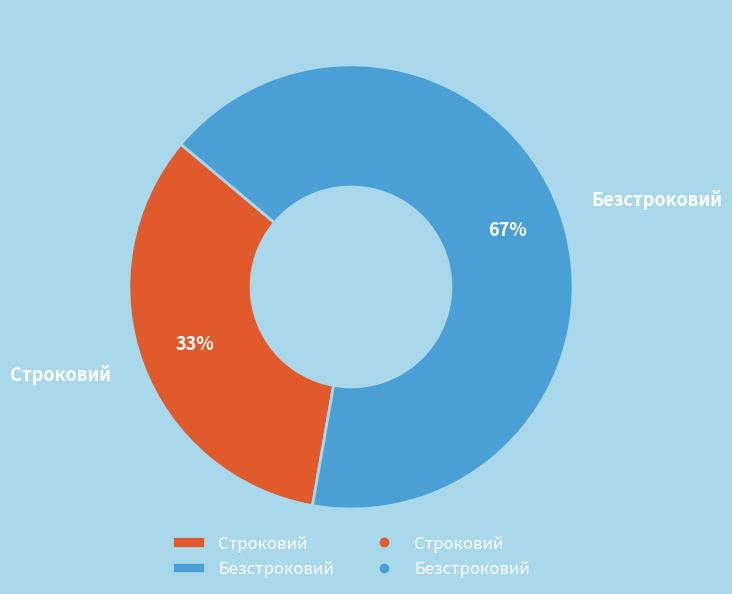

What is the largest slice in the pie chart?

Безстроковий